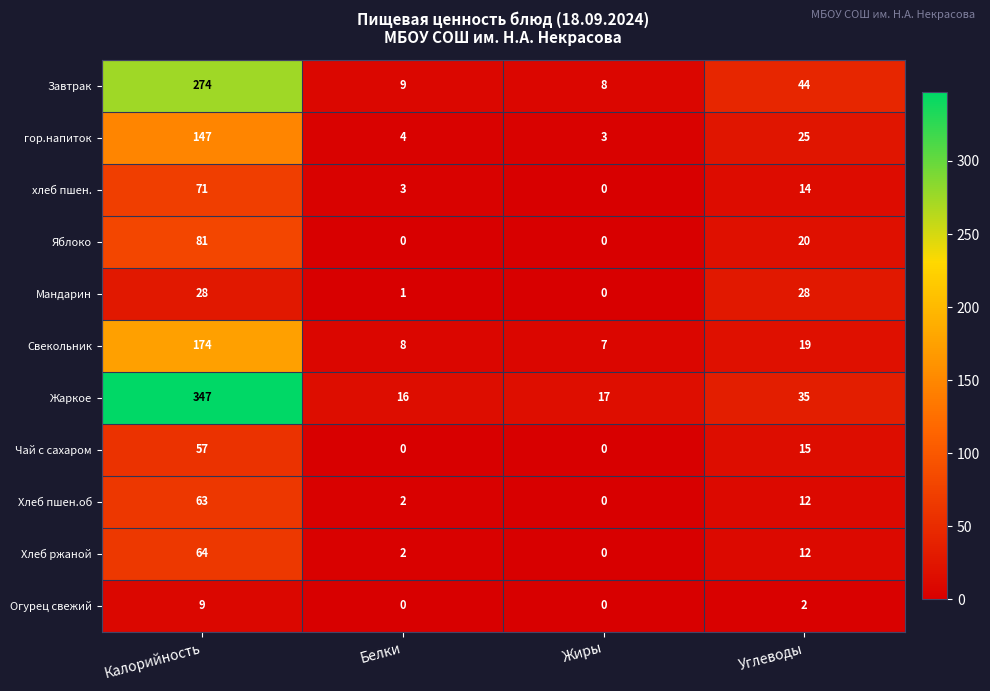

Which series has the largest range (max minus min)?

Жаркое